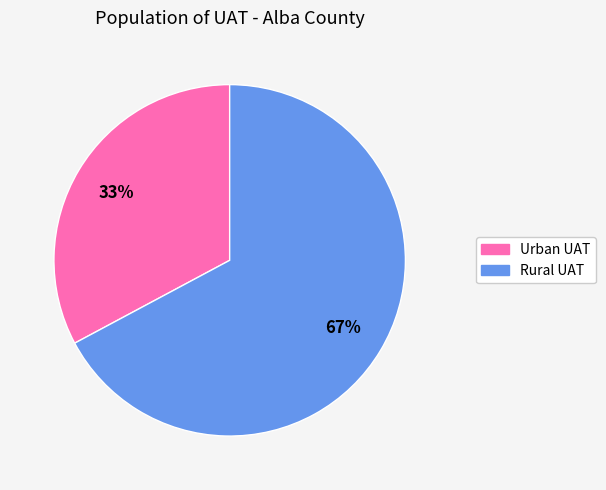

Count the number of slices in the pie.

2